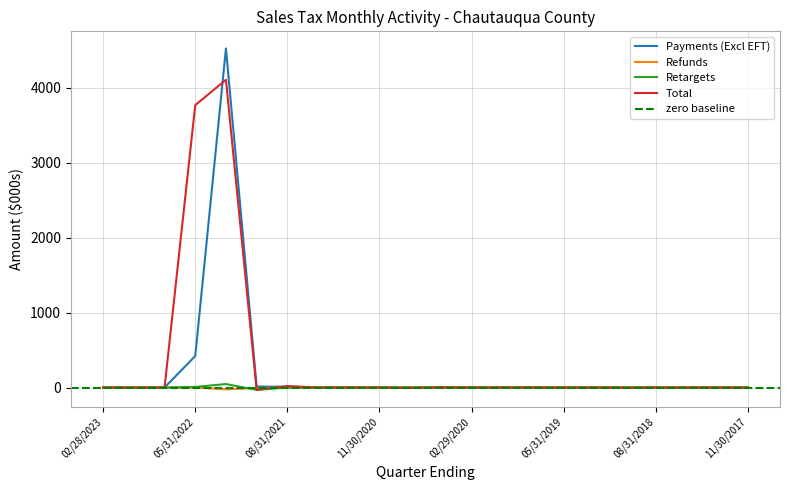

What is the lowest value of the Refunds series?

-23.6